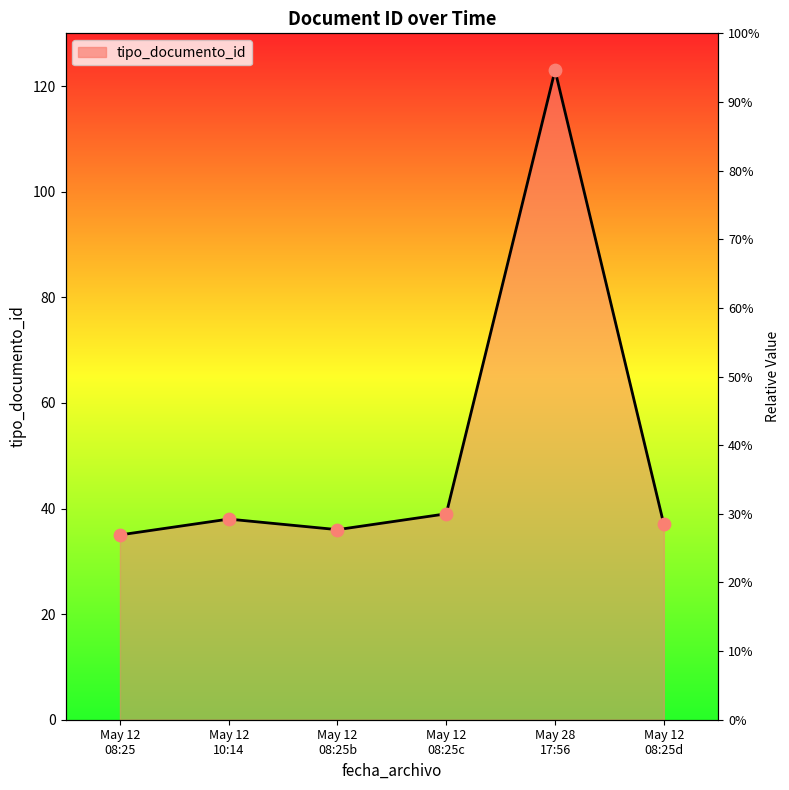

Approximately how many times larger is the value at May 12 10:14 compared to May 12 08:25?

1.1